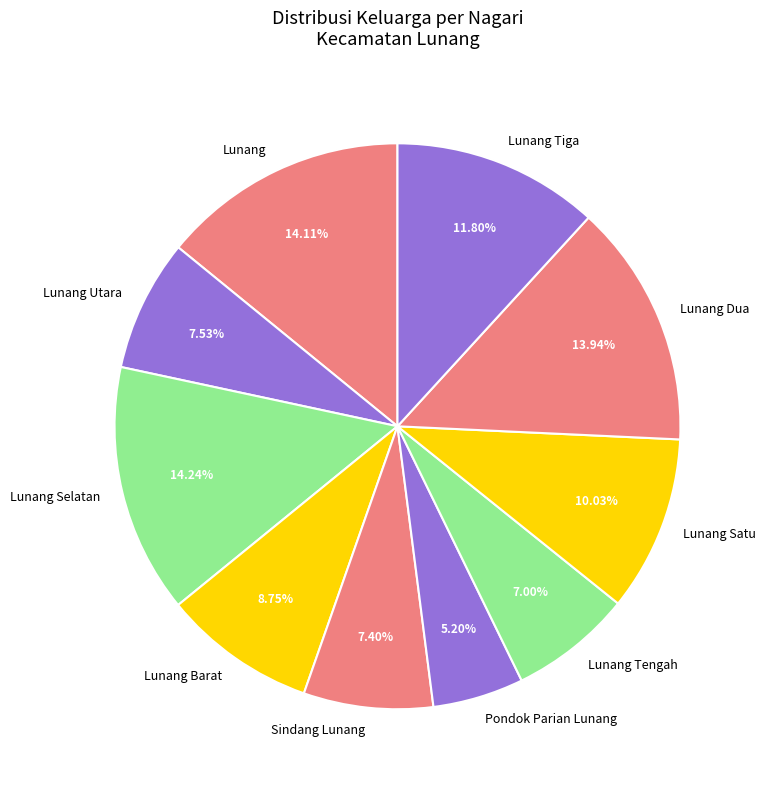

The Lunang Tengah slice represents 16% of the pie. True or false?

False